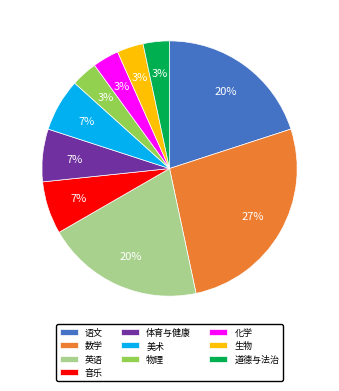

Do 英语 and 物理 together represent more than half of the pie?

No